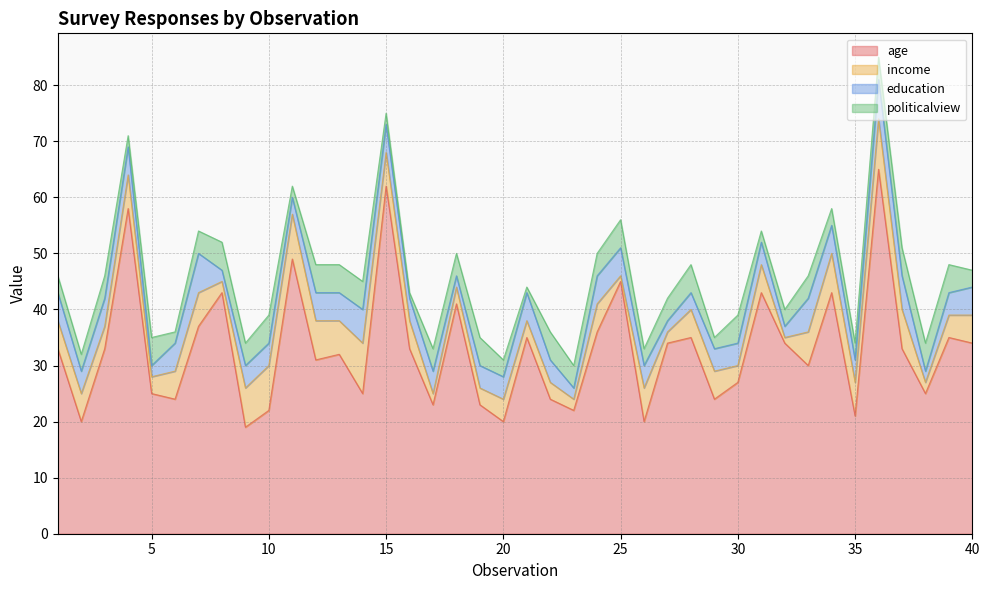

Reading left to right, list all the values displayed in this chart.

age: 1=33	2=20	3=33	4=58	5=25	6=24	7=37	8=43	9=19	10=22	11=49	12=31	13=32	14=25	15=62	16=33	17=23	18=41	19=23	20=20	21=35	22=24	23=22	24=36	25=45	26=20	27=34	28=35	29=24	30=27	31=43	32=34	33=30	34=43	35=21	36=65	37=33	38=25	39=35	40=34
income: 1=5	2=5	3=4	4=6	5=3	6=5	7=6	8=2	9=7	10=8	11=8	12=7	13=6	14=9	15=6	16=5	17=2	18=3	19=3	20=4	21=3	22=3	23=2	24=5	25=1	26=6	27=2	28=5	29=5	30=3	31=5	32=1	33=6	34=7	35=6	36=9	37=7	38=2	39=4	40=5
education: 1=5	2=4	3=5	4=5	5=2	6=5	7=7	8=2	9=4	10=4	11=3	12=5	13=5	14=6	15=5	16=4	17=4	18=2	19=4	20=4	21=5	22=4	23=2	24=5	25=5	26=4	27=2	28=3	29=4	30=4	31=4	32=2	33=6	34=5	35=4	36=7	37=6	38=2	39=4	40=5
politicalview: 1=3	2=3	3=4	4=2	5=5	6=2	7=4	8=5	9=4	10=5	11=2	12=5	13=5	14=5	15=2	16=1	17=4	18=4	19=5	20=3	21=1	22=5	23=4	24=4	25=5	26=3	27=4	28=5	29=2	30=5	31=2	32=3	33=4	34=3	35=3	36=4	37=5	38=5	39=5	40=3